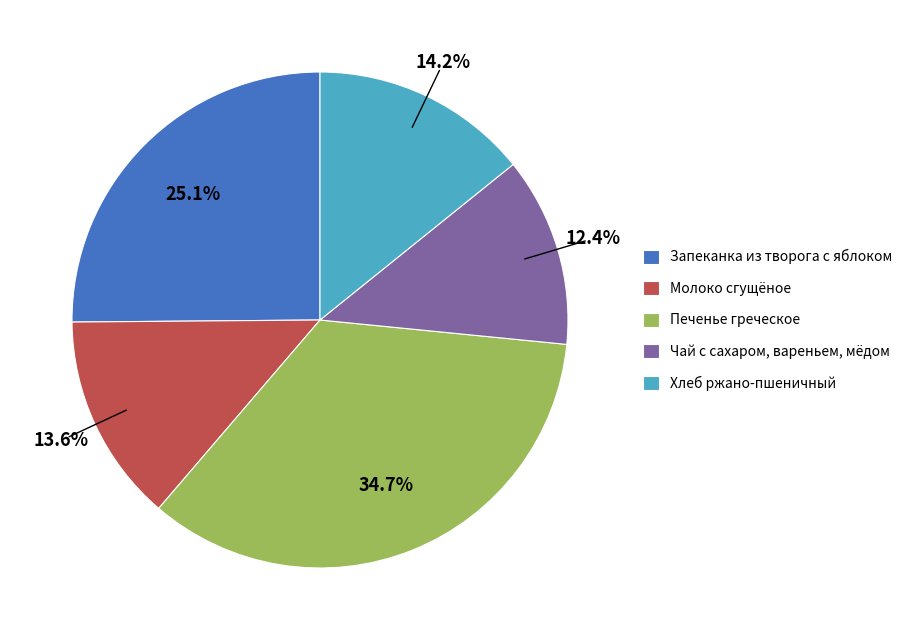

Is Запеканка из творога с яблоком the majority of the pie?

No